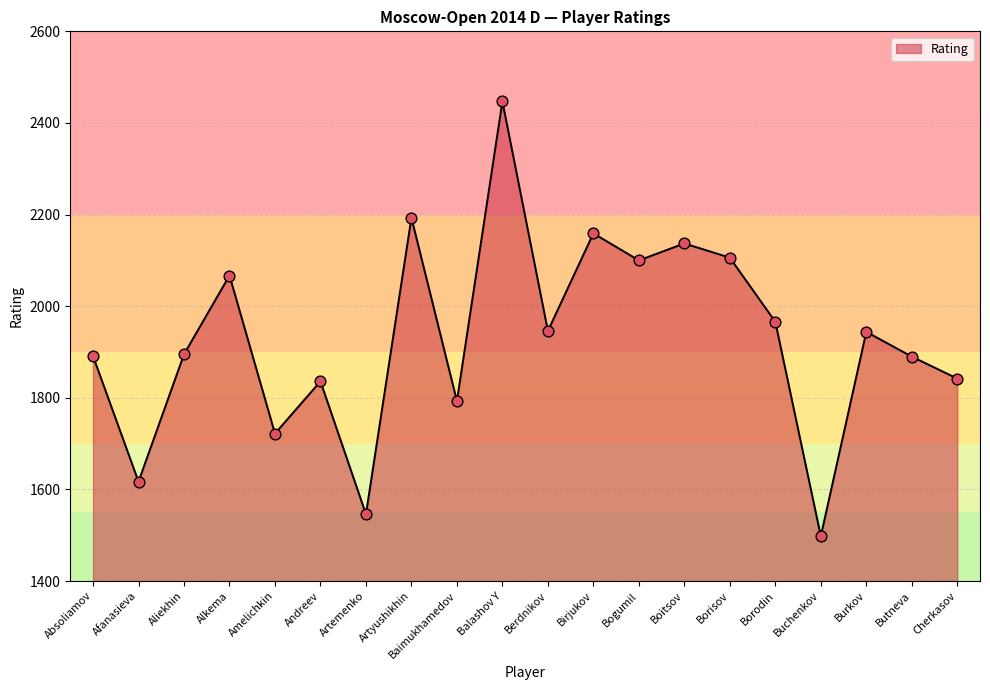

Between Amelichkin and Borodin, which is larger?

Borodin